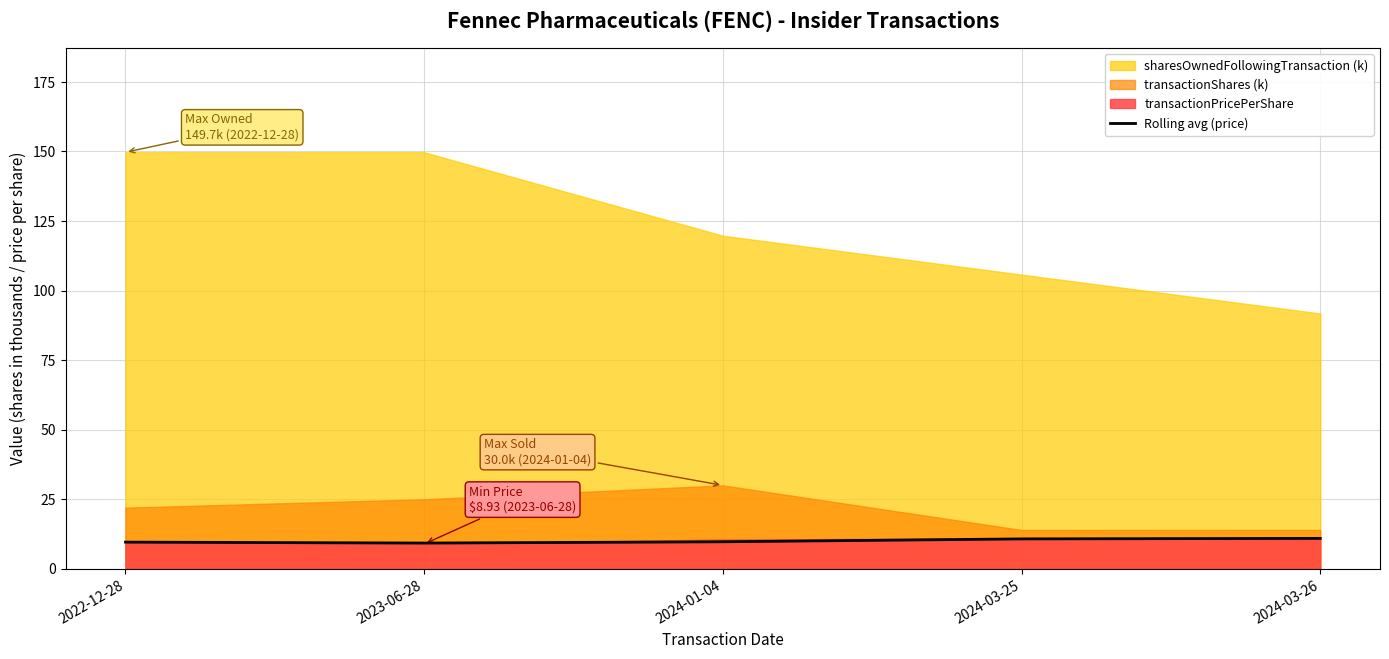

What is the highest value of the Rolling avg (price) series?

10.9